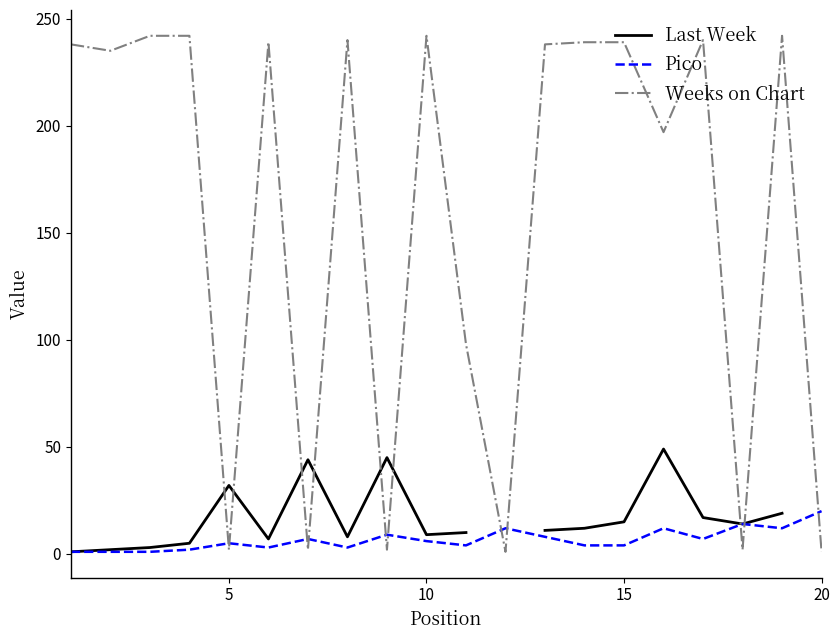

Rank the series by their maximum value, from highest to lowest.

Weeks on Chart, Last Week, Pico